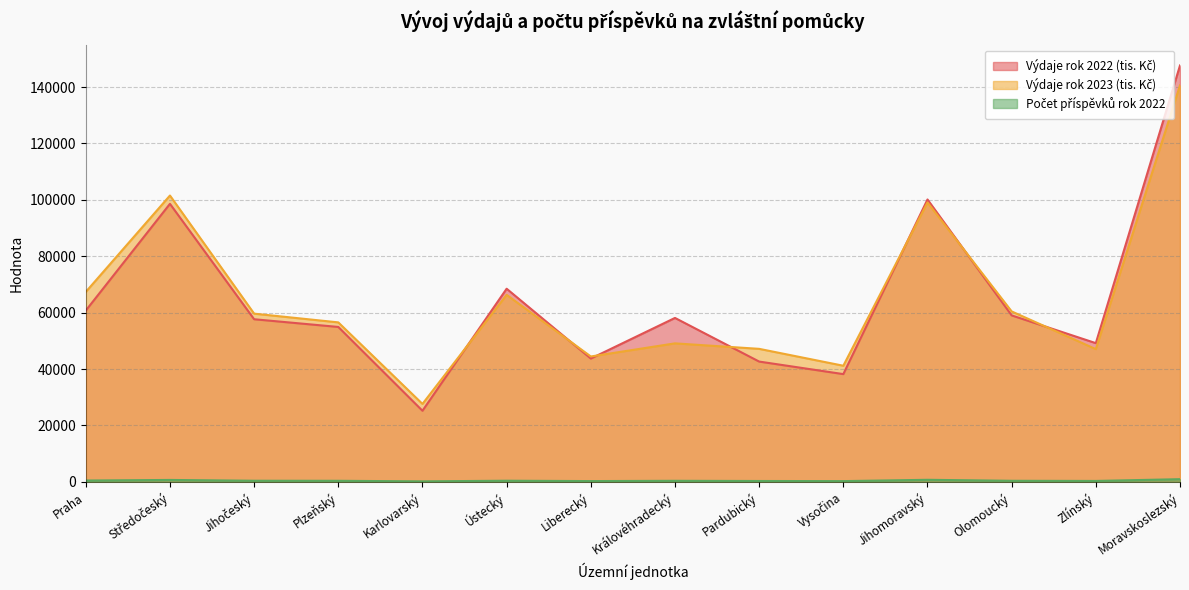

How many values in the Výdaje rok 2023 (tis. Kč) series are below 59649?

7